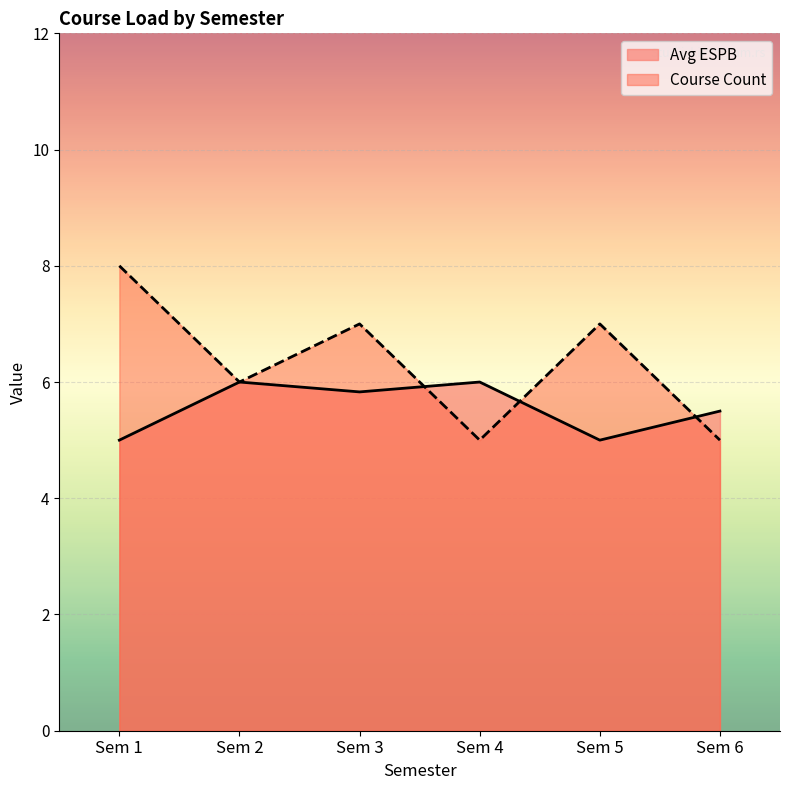

At which category is the sum across all series the highest?

Sem 1